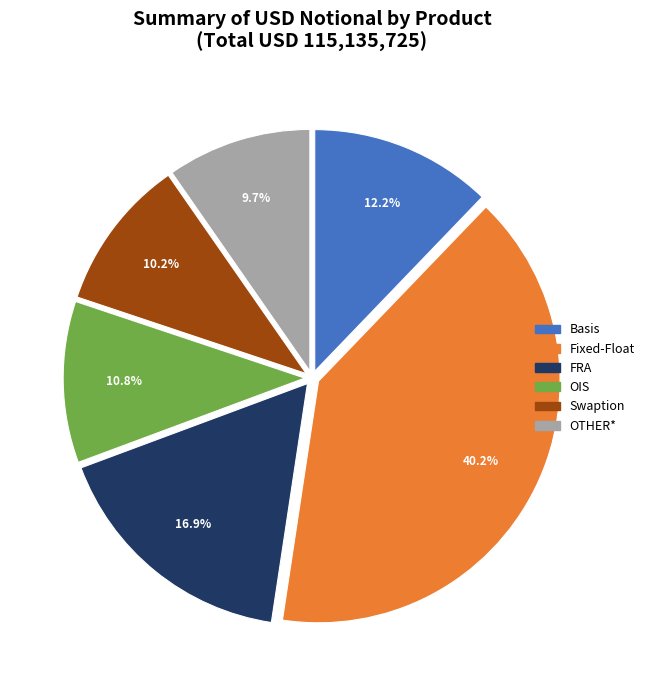

Rank the categories by value from highest to lowest.

Fixed-Float, FRA, Basis, OIS, Swaption, OTHER*